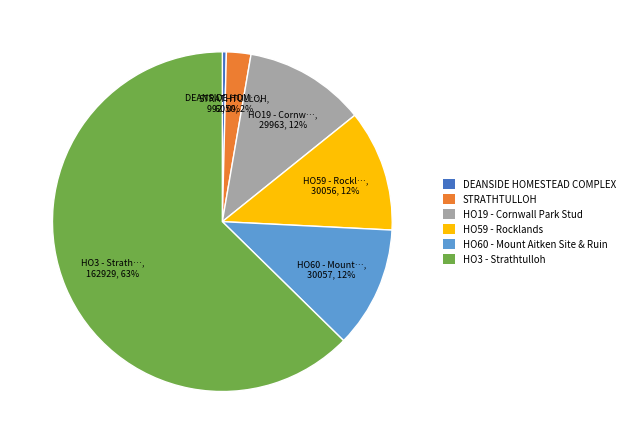

Combined, do HO19 - Cornwall Park Stud and STRATHTULLOH account for over 50%?

No